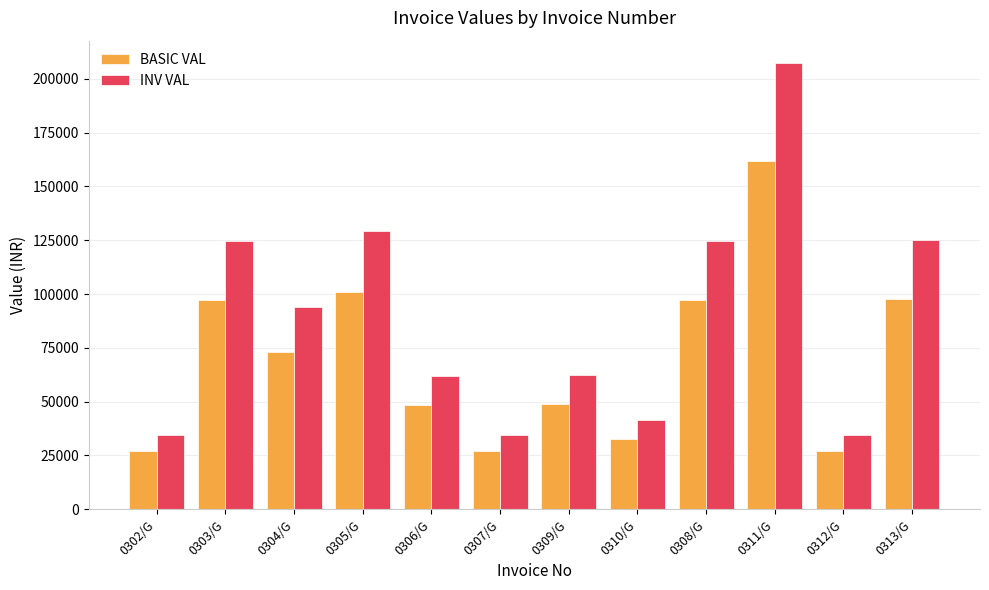

What is the greatest value displayed?

207411.2